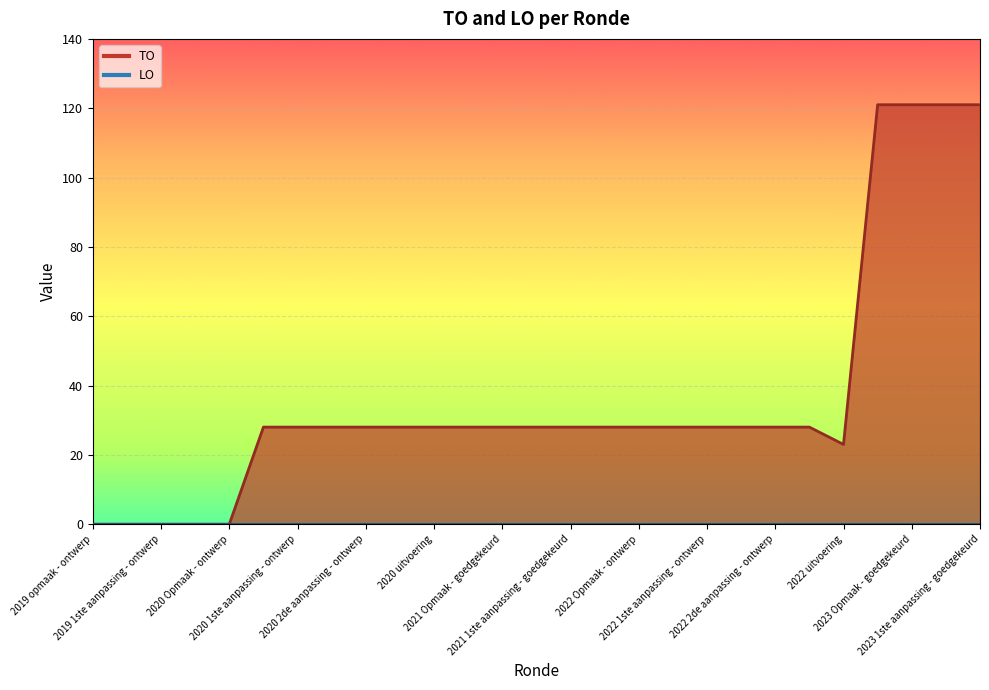

Reading left to right, what are all the values shown in this chart?

0	0	0	0	0	28	28	28	28	28	28	28	28	28	28	28	28	28	28	28	28	28	23	121	121	121	121